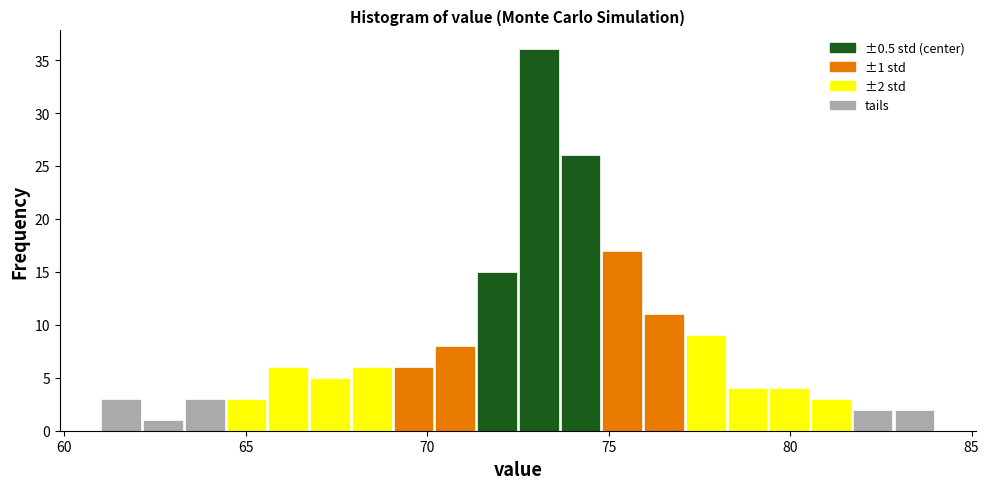

Read against the x-axis, roughly where is the centre of the tallest bar?

73.0